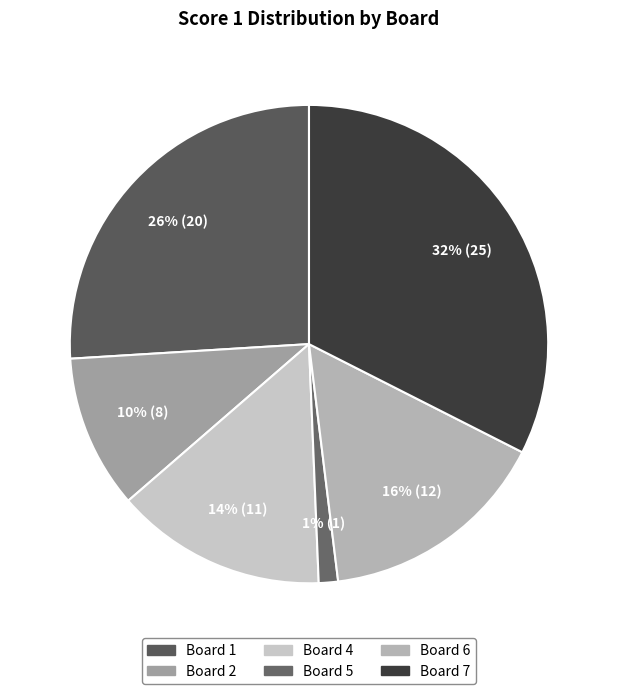

How many segments does this pie chart have?

6